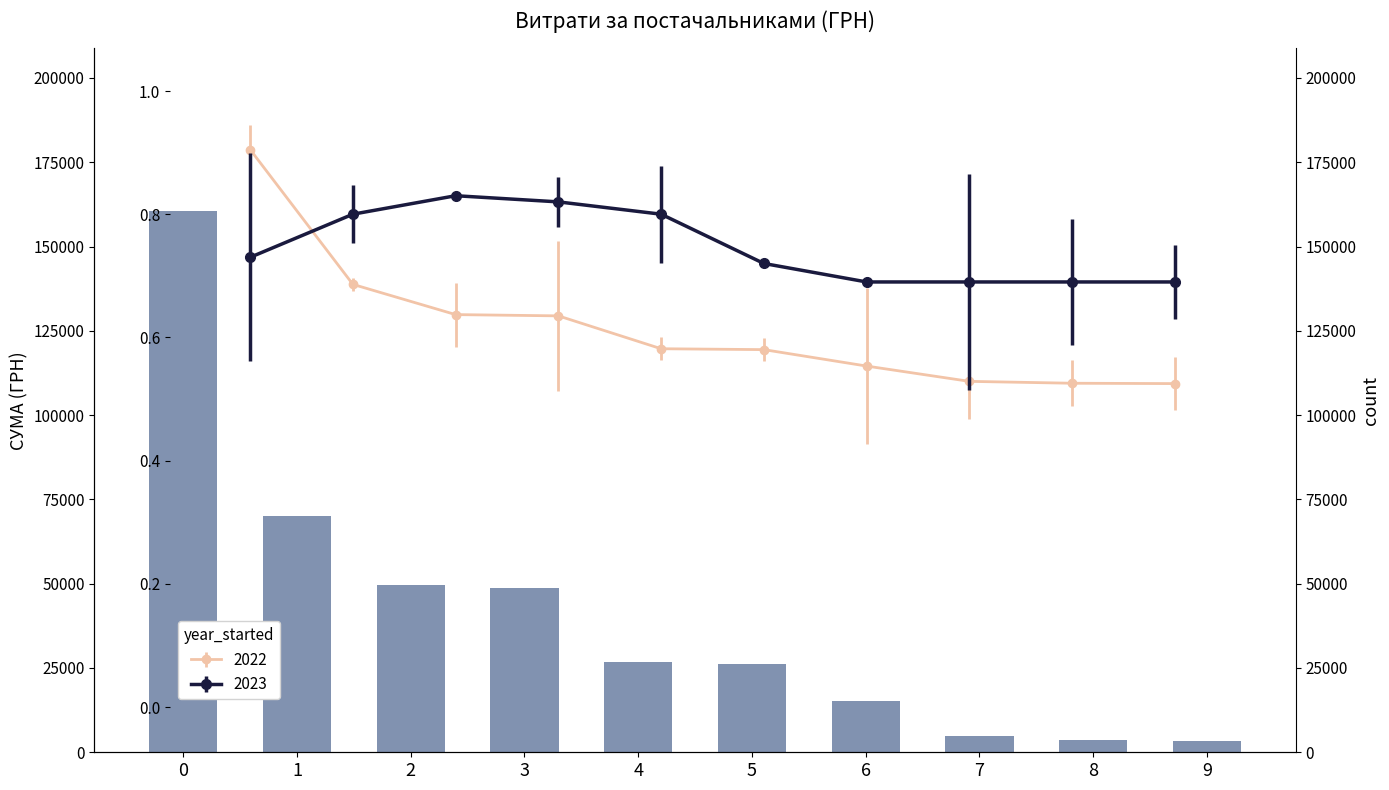

True or false: the data shows 4800.0 at 7.

True